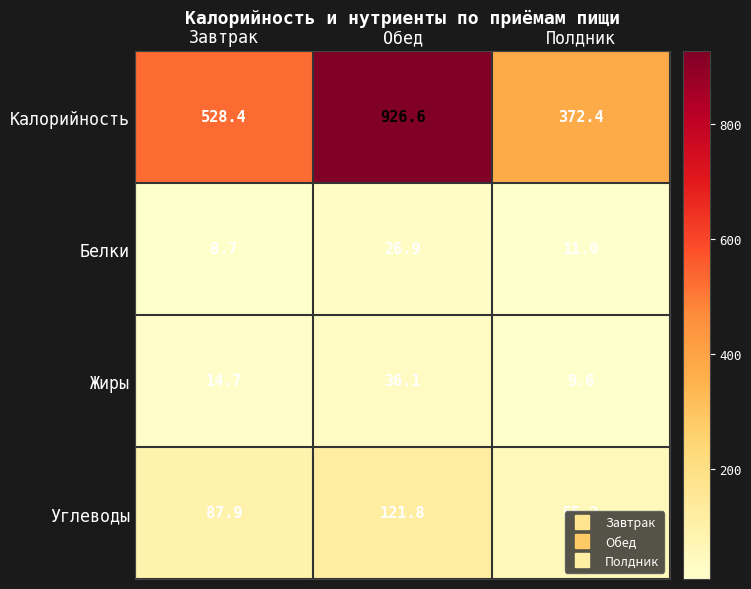

At which label does Жиры first exceed 14?

Завтрак